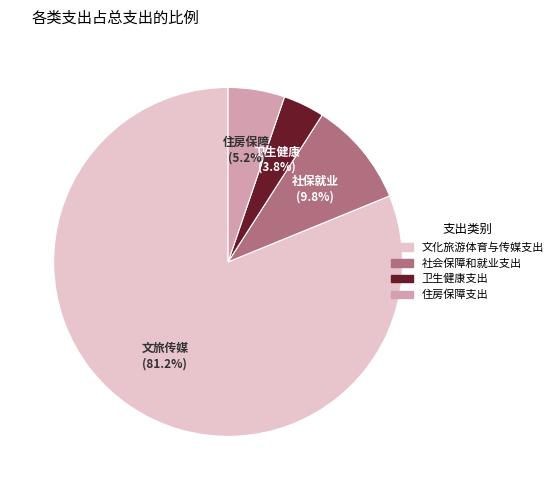

Count the number of slices in the pie.

4